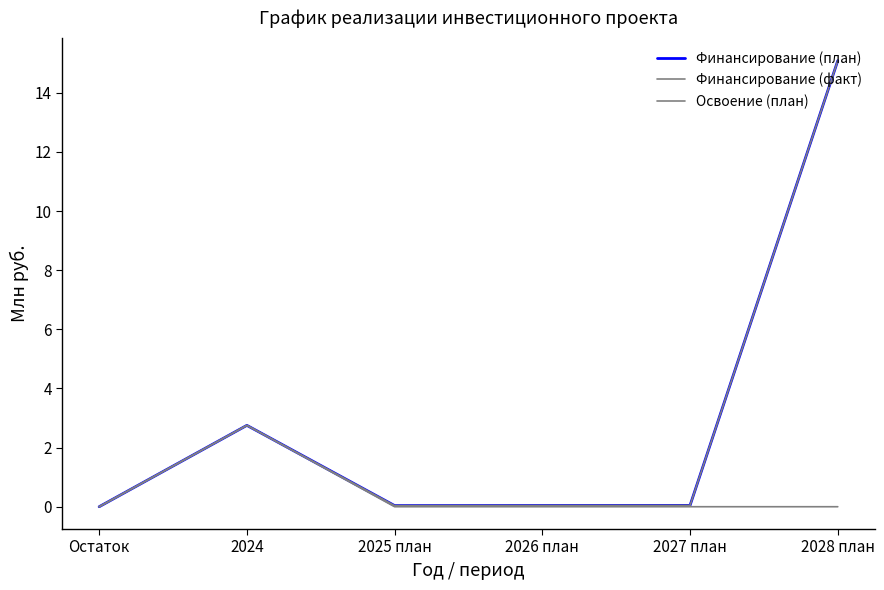

Reading left to right, list all the values displayed in this chart.

Финансирование (план): Остаток=0.0	2024=2.8	2025 план=0.0	2026 план=0.0	2027 план=0.0	2028 план=15.1
Финансирование (факт): Остаток=0.0	2024=2.8	2025 план=0.0	2026 план=0.0	2027 план=0.0	2028 план=0.0
Освоение (план): Остаток=0.0	2024=2.8	2025 план=0.0	2026 план=0.0	2027 план=0.0	2028 план=15.1